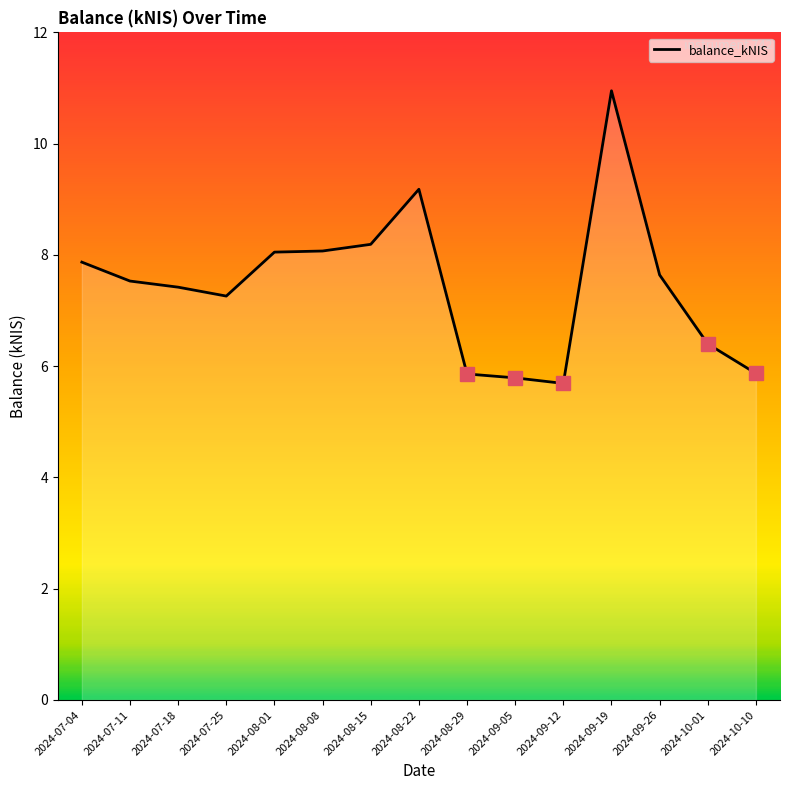

Which has a higher value, 2024-09-12 or 2024-09-26?

2024-09-26